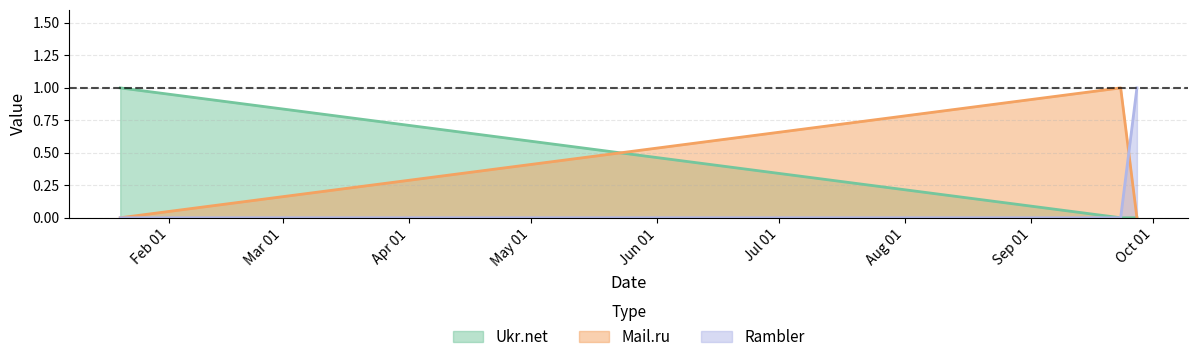

How many data points does each series have?

3